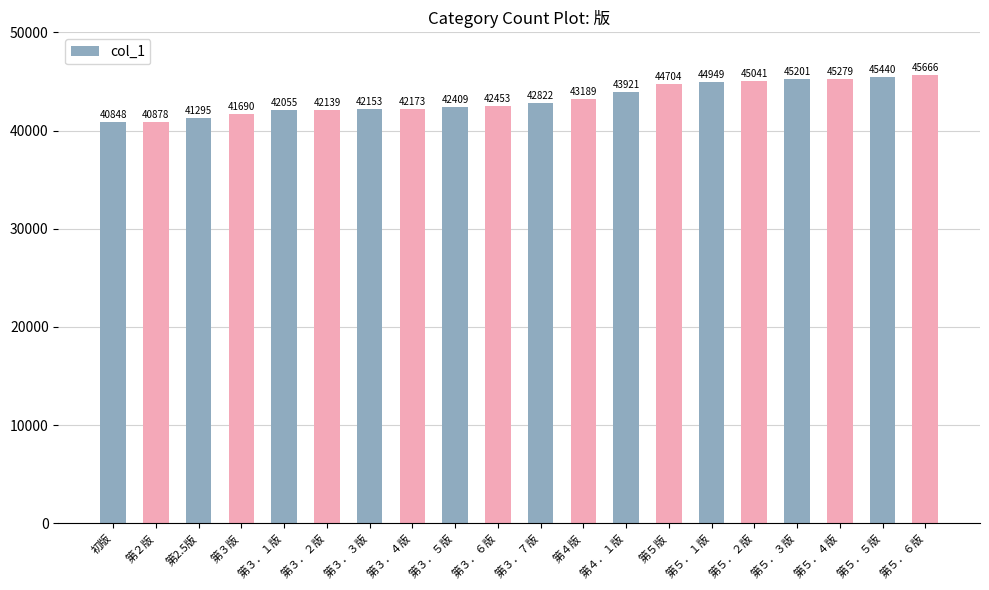

Count the number of categories in the chart.

20